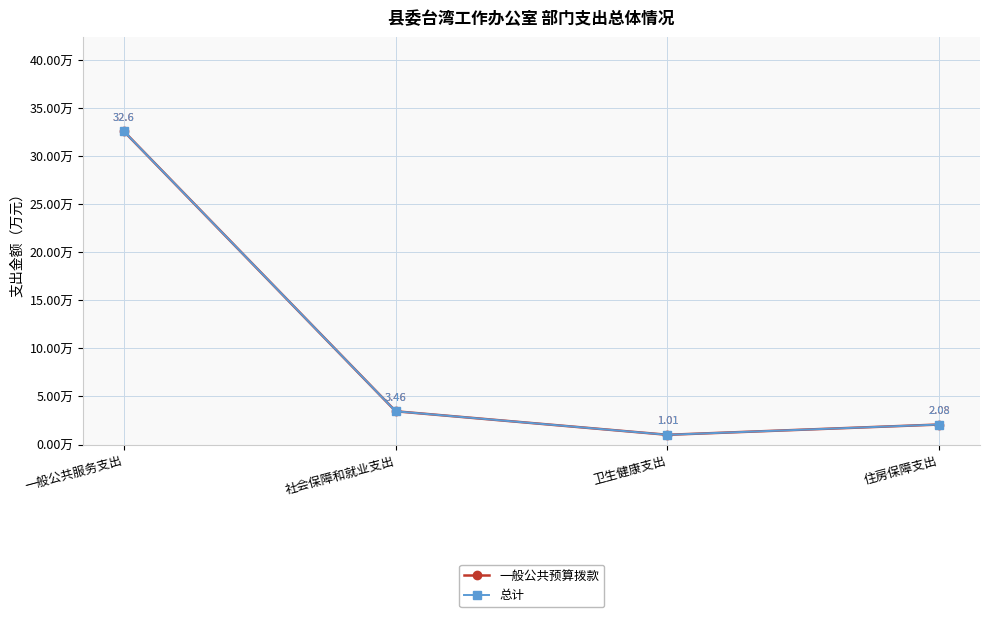

Is this an area chart (filled region under the line)?

No